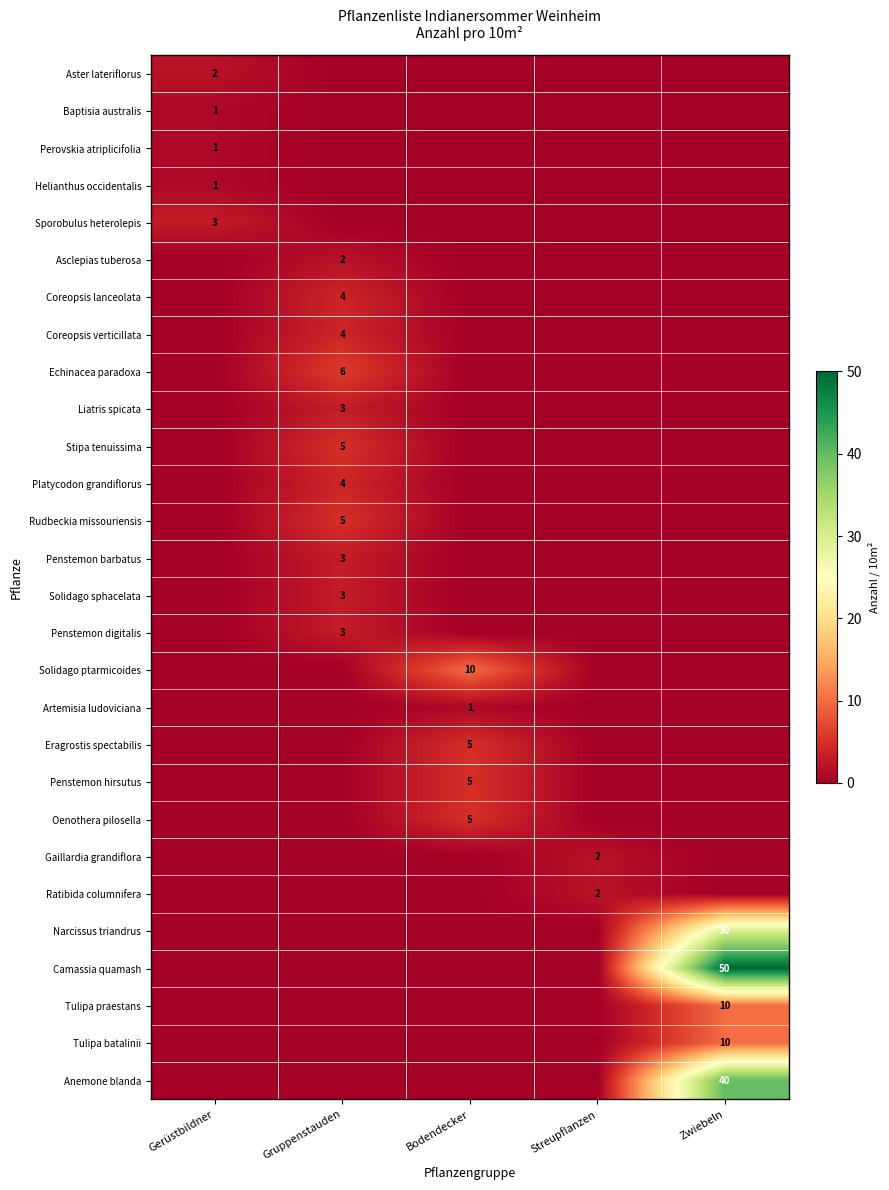

At how many categories does at least one series exceed 38?

1